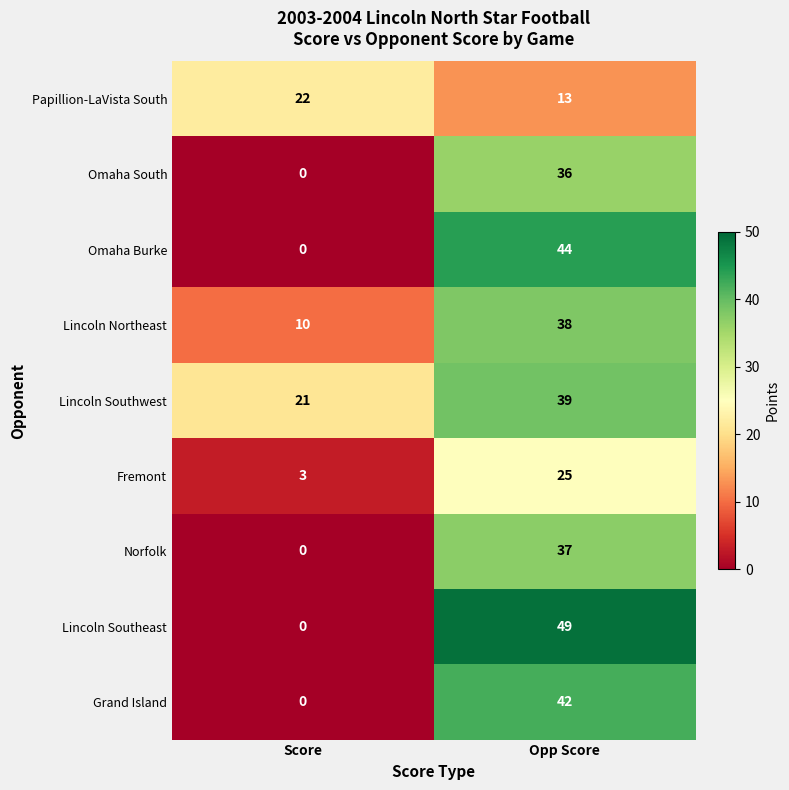

List the series in order of their peak value, lowest first.

Papillion-LaVista South, Fremont, Omaha South, Norfolk, Lincoln Northeast, Lincoln Southwest, Grand Island, Omaha Burke, Lincoln Southeast